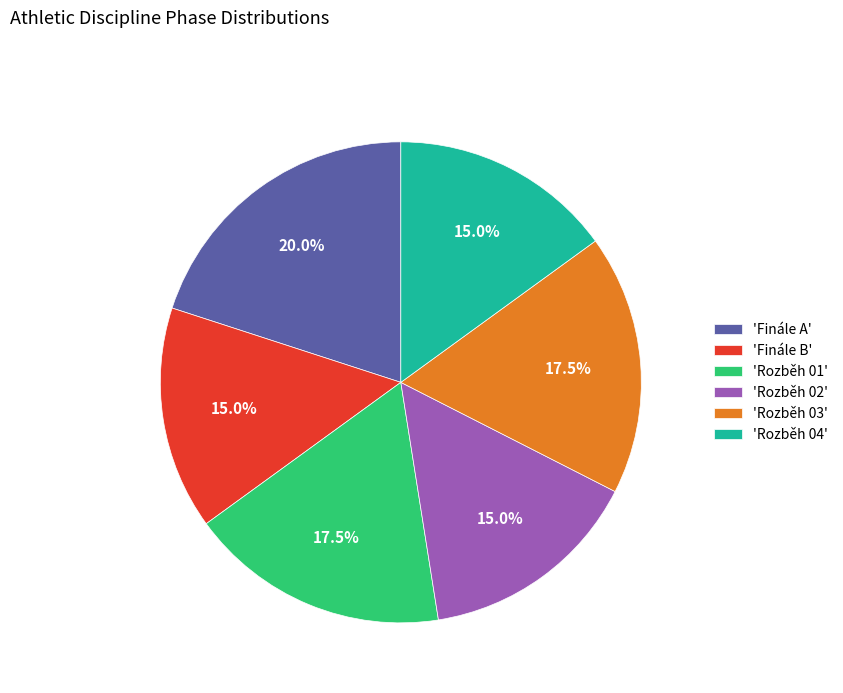

To the nearest percent, what is the average slice percentage?

17%